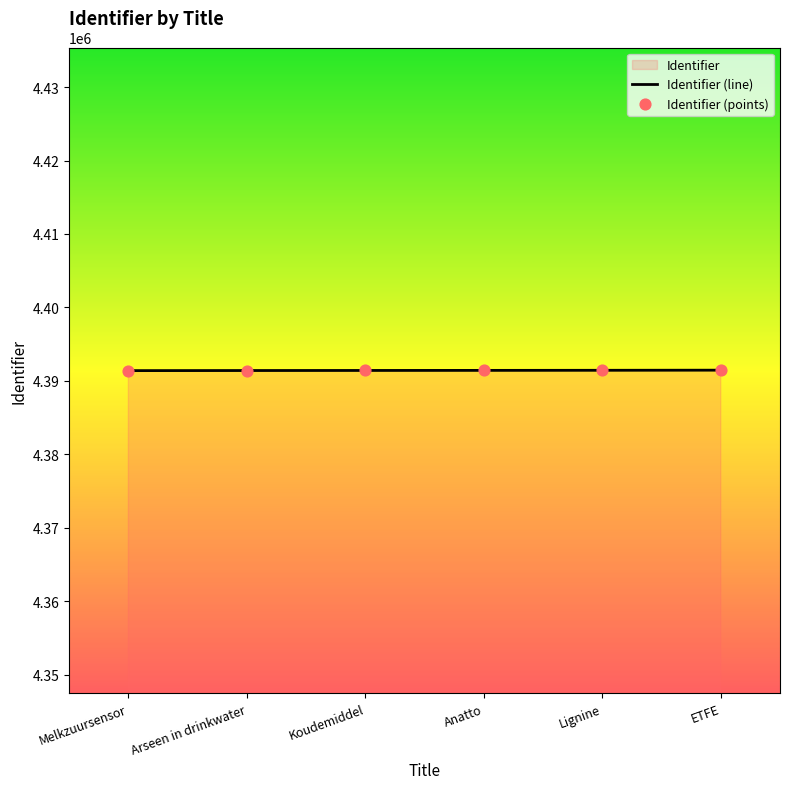

What is the change in value from Melkzuursensor to Arseen in drinkwater?

+13